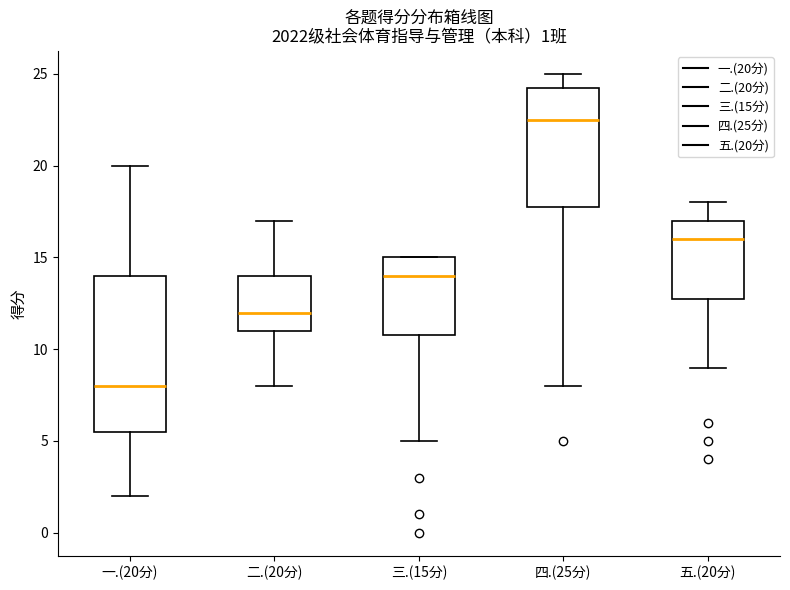

Which box has the lowest median line?

一.(20分)